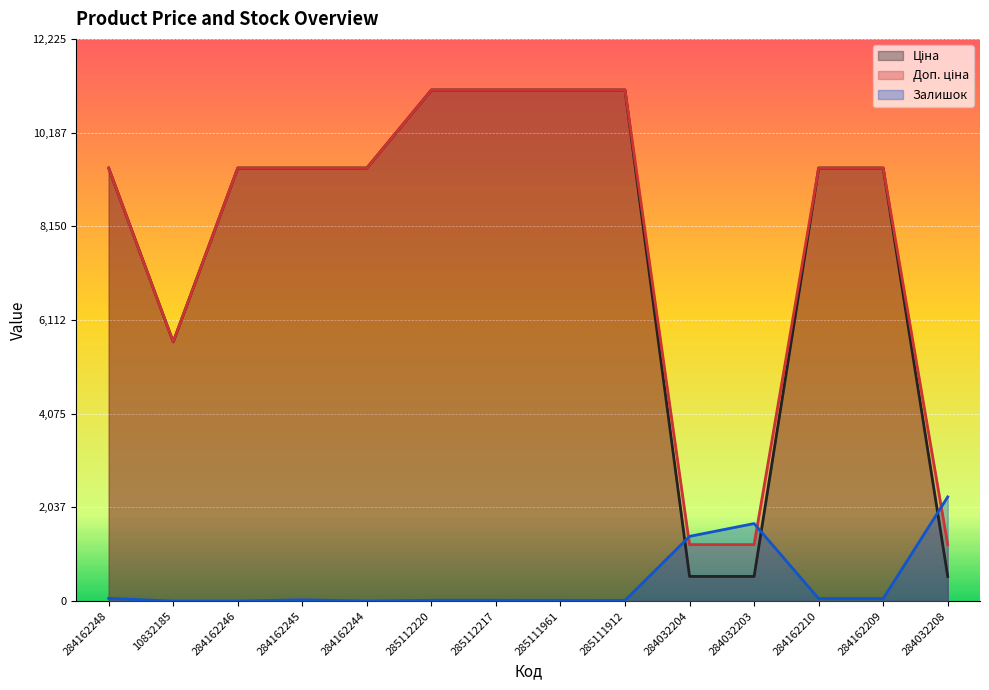

What is the sum of all Ціна values?

108197.8